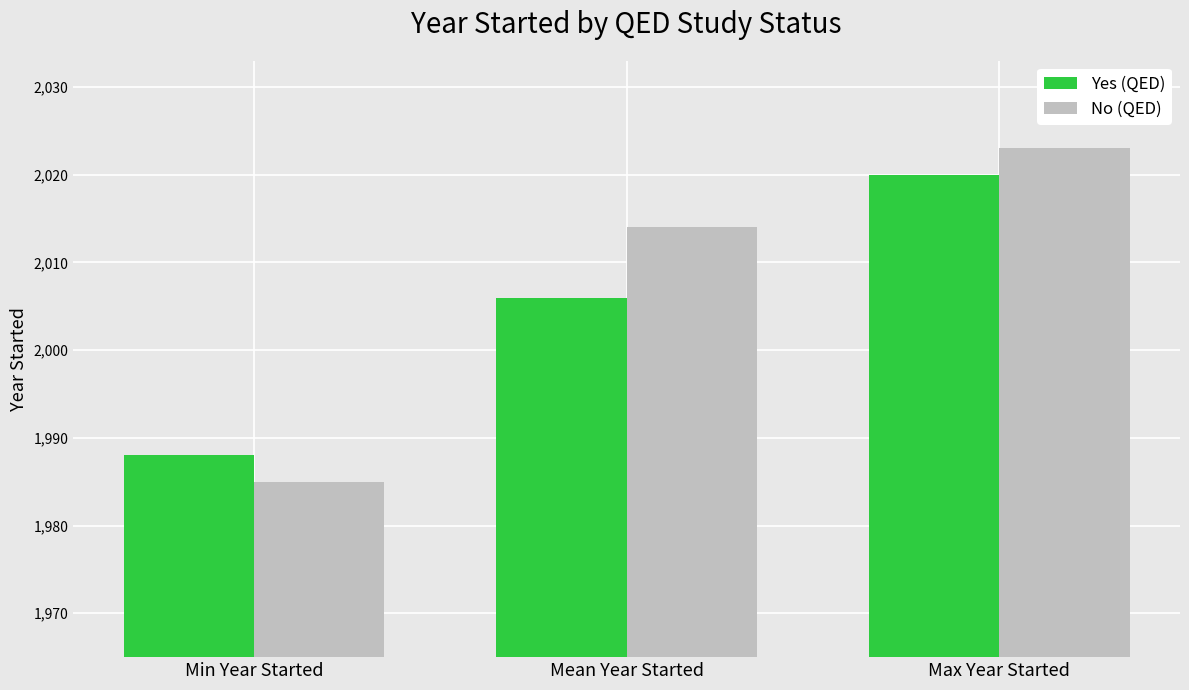

What are all the series names shown in the legend?

Yes (QED), No (QED)